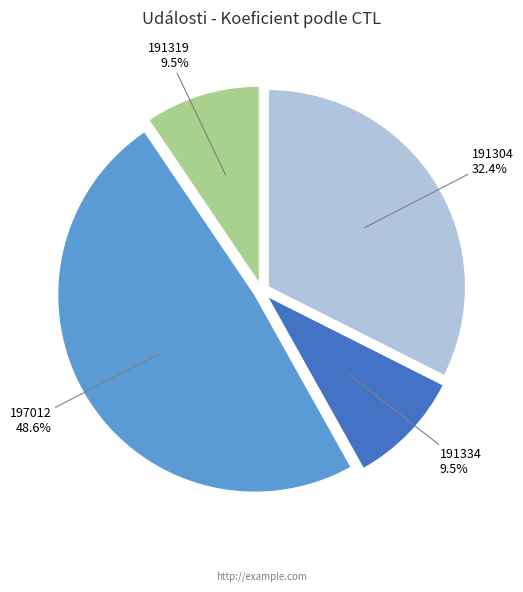

How many segments does this pie chart have?

4